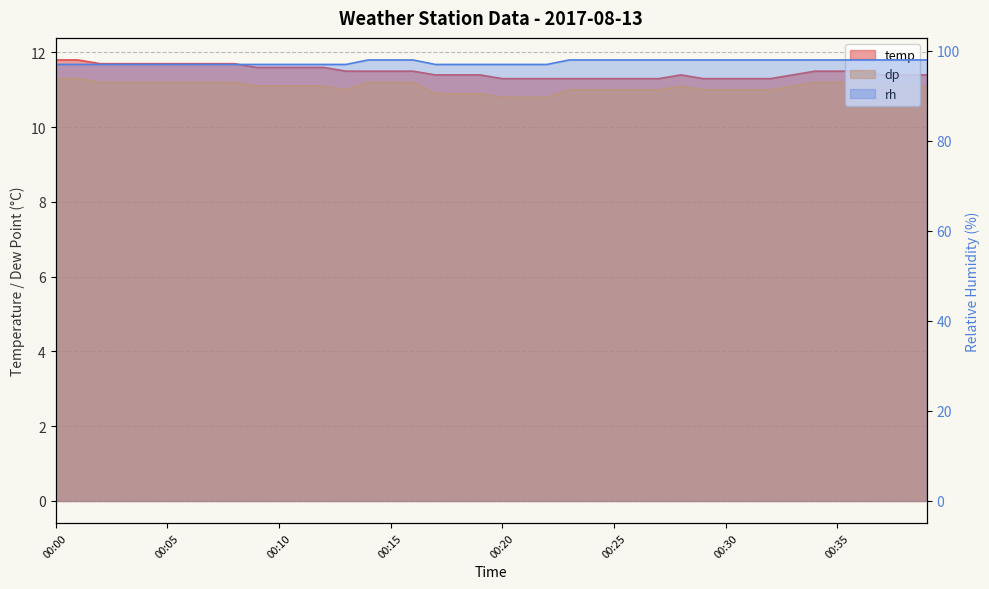

What value does the rh series have at 00:03?

97.0